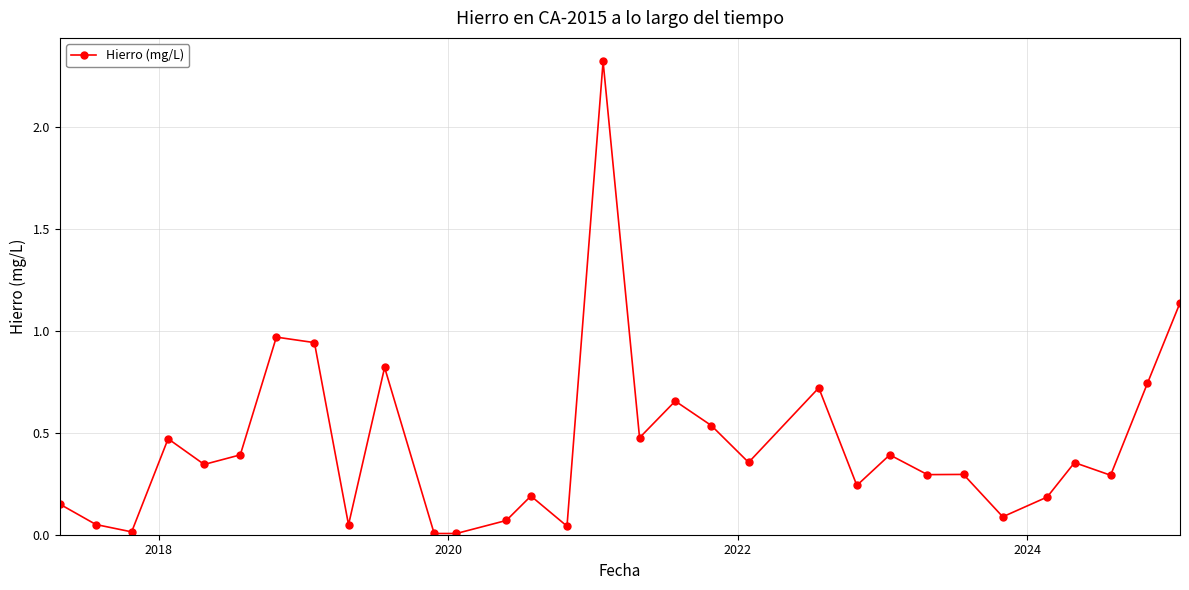

True or false: there are more than 2 points higher than both neighbors.

True